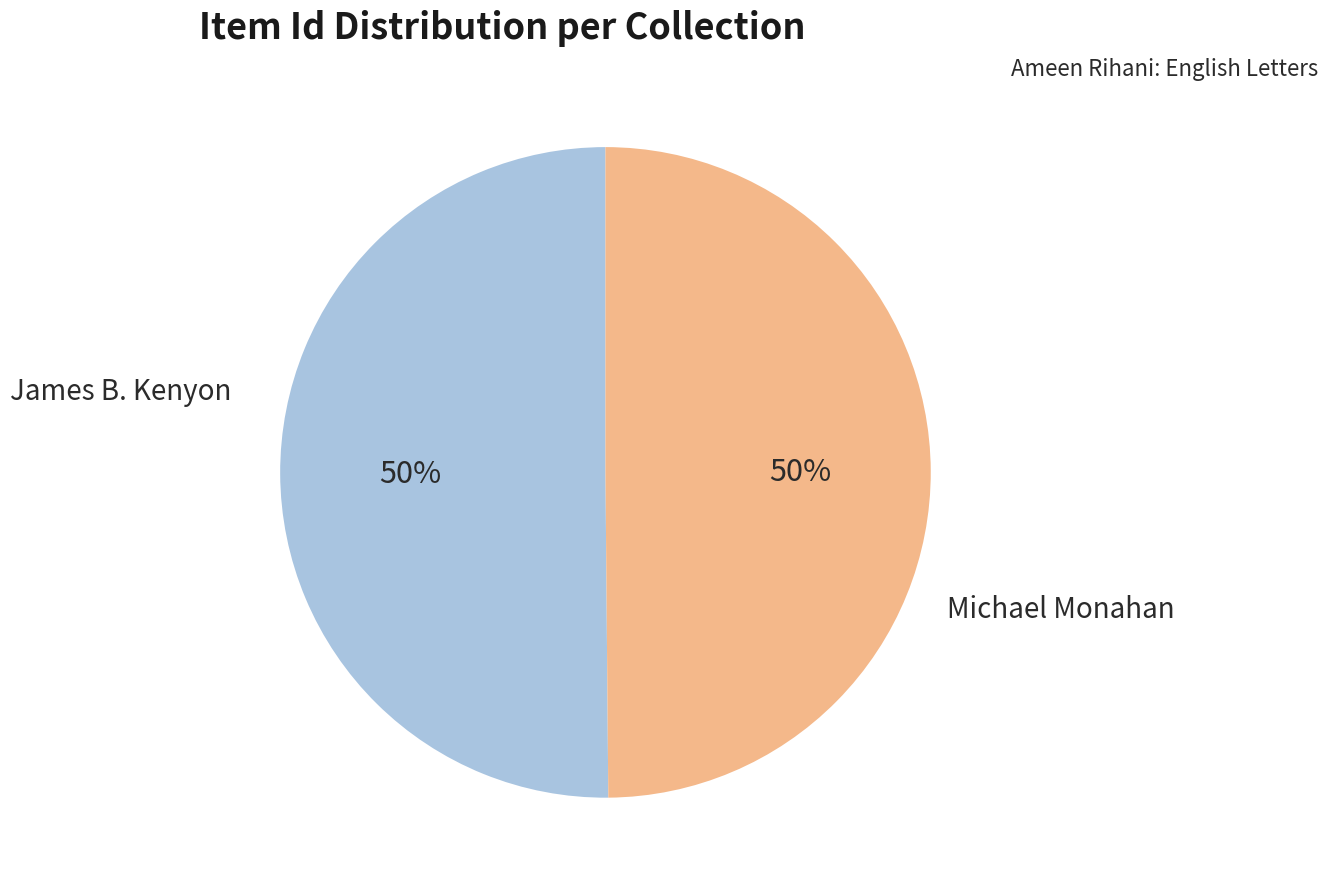

To the nearest percent, what portion does James B. Kenyon represent?

50%